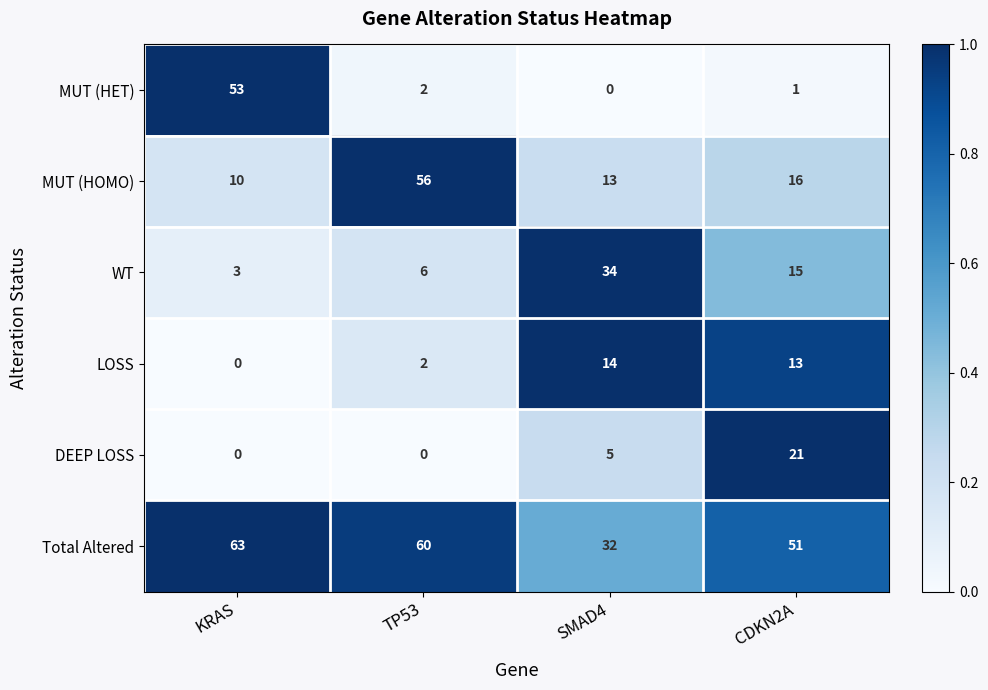

At which category is the sum across all series the highest?

KRAS